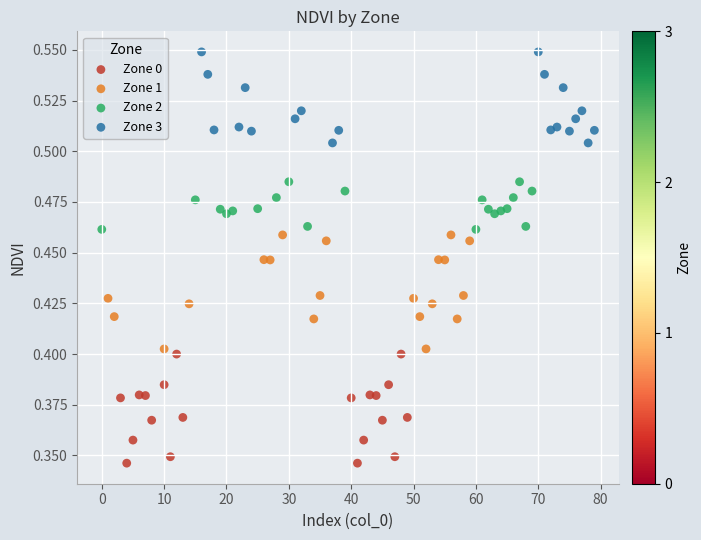

Which series reaches the minimum Y coordinate?

Zone 0